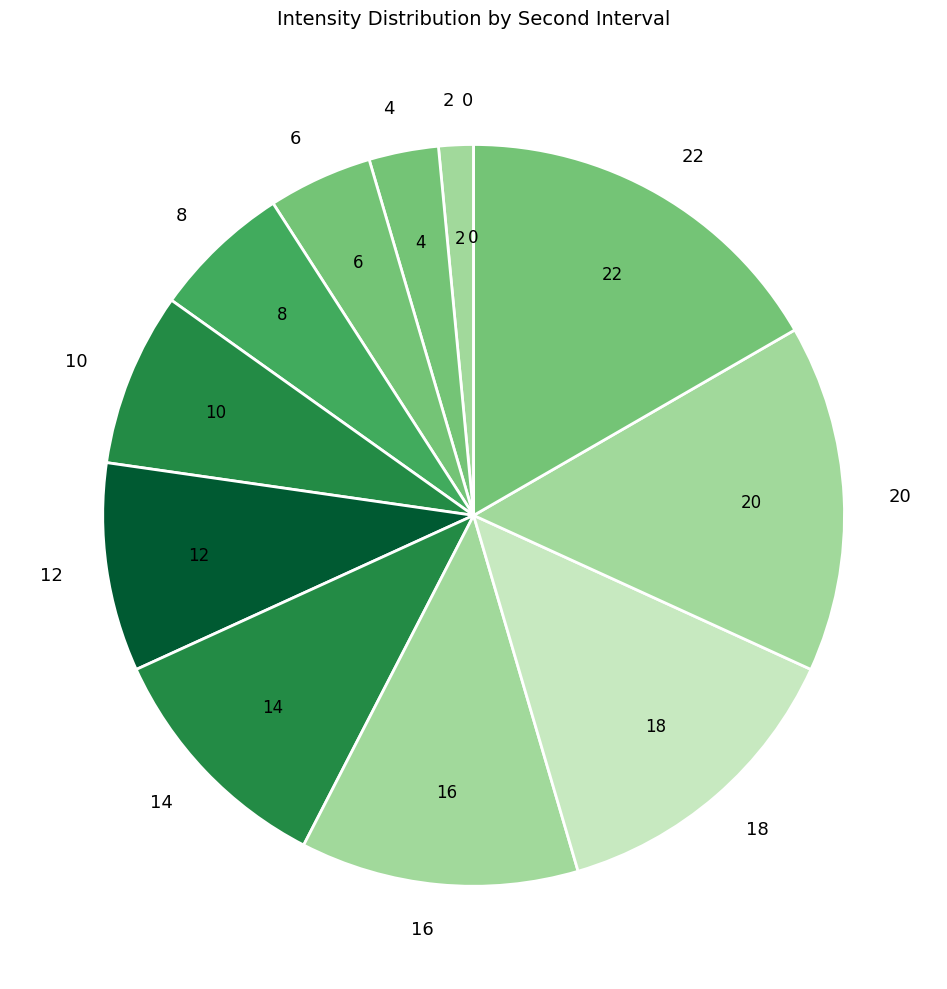

Is it true that 8 is 6% of the pie?

True